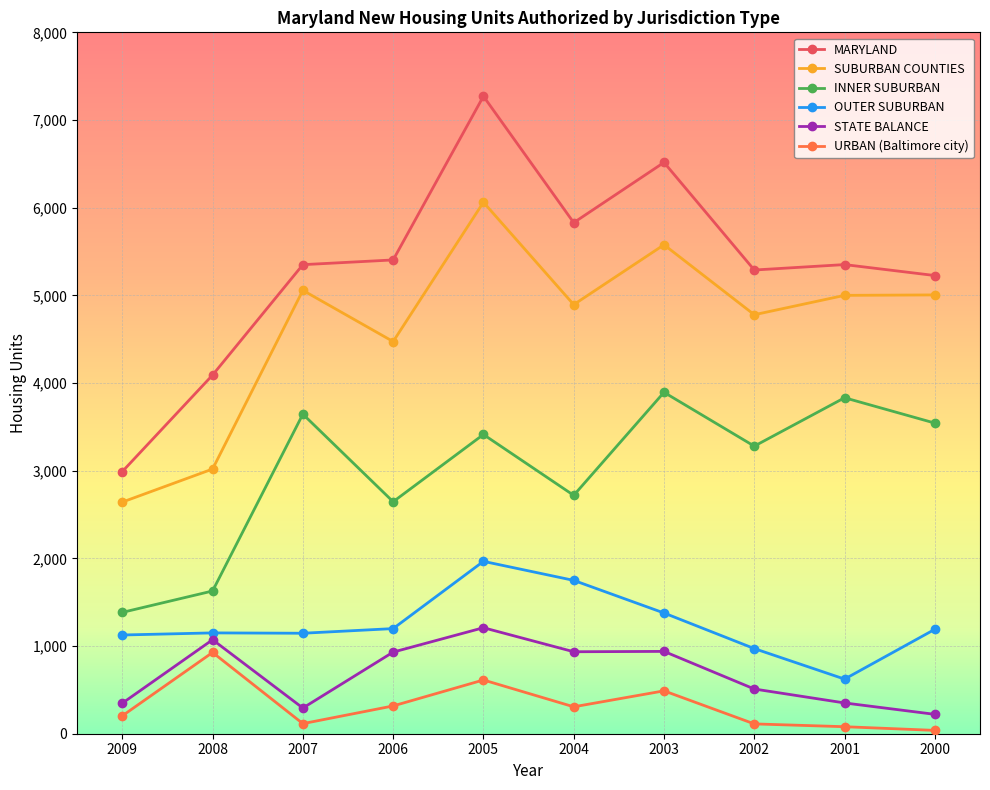

What are all the series names shown in the legend?

MARYLAND, SUBURBAN COUNTIES, INNER SUBURBAN, OUTER SUBURBAN, STATE BALANCE, URBAN (Baltimore city)